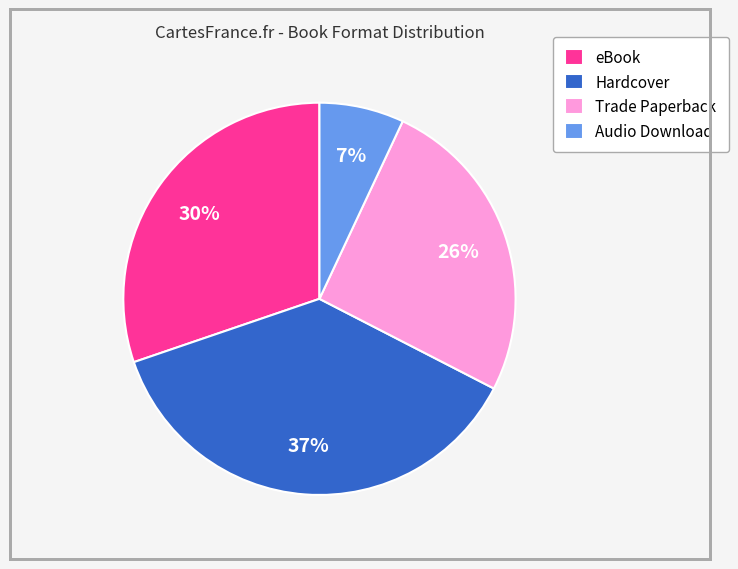

True or false: Audio Download accounts for 1% of the total.

False